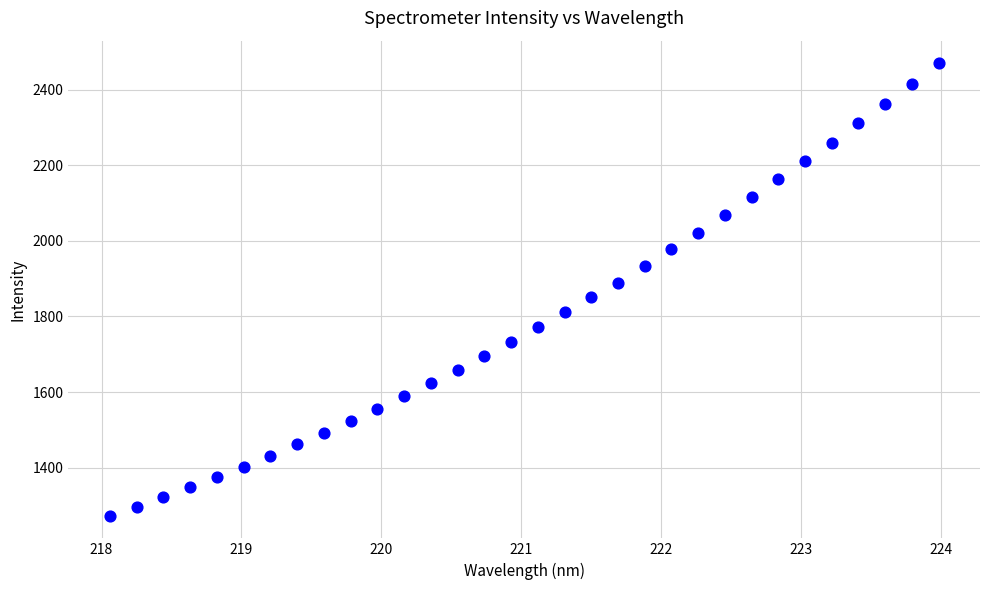

What is the range of Y values (max minus min)?

1196.7